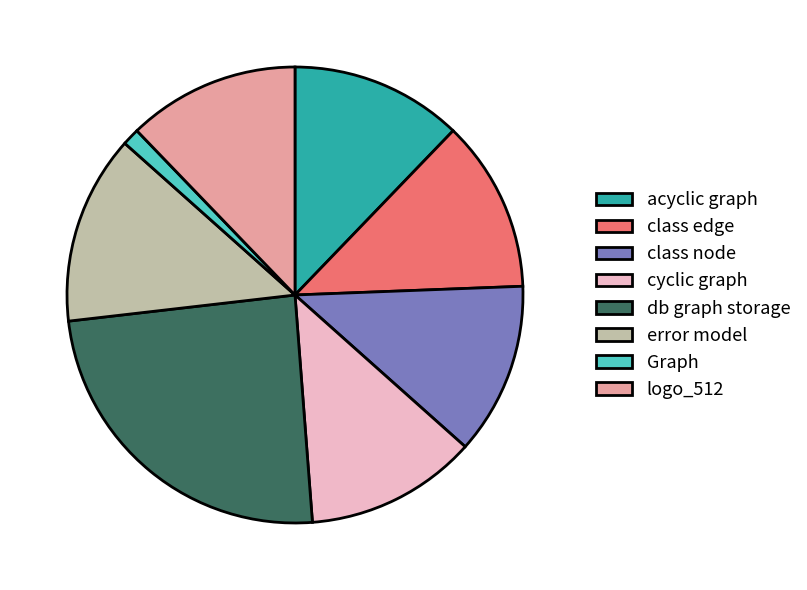

Approximately how many times larger is the value at error model compared to class node?

1.1